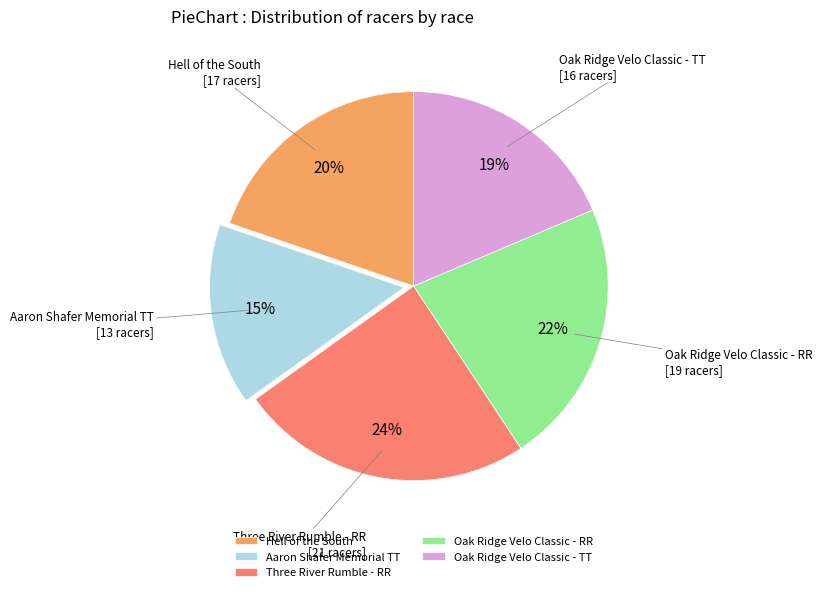

Between Oak Ridge Velo Classic - TT and Hell of the South, which is larger?

Hell of the South